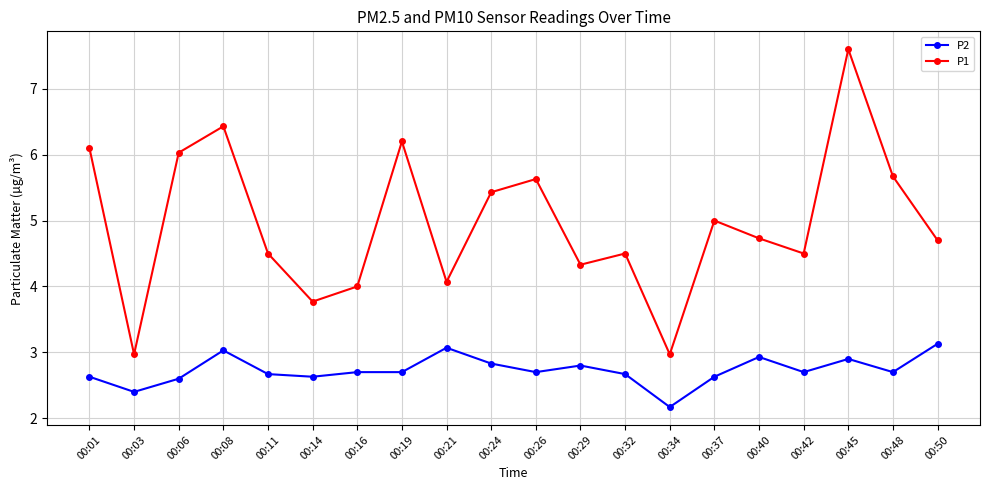

How many interior local valleys does the P1 series have?

6